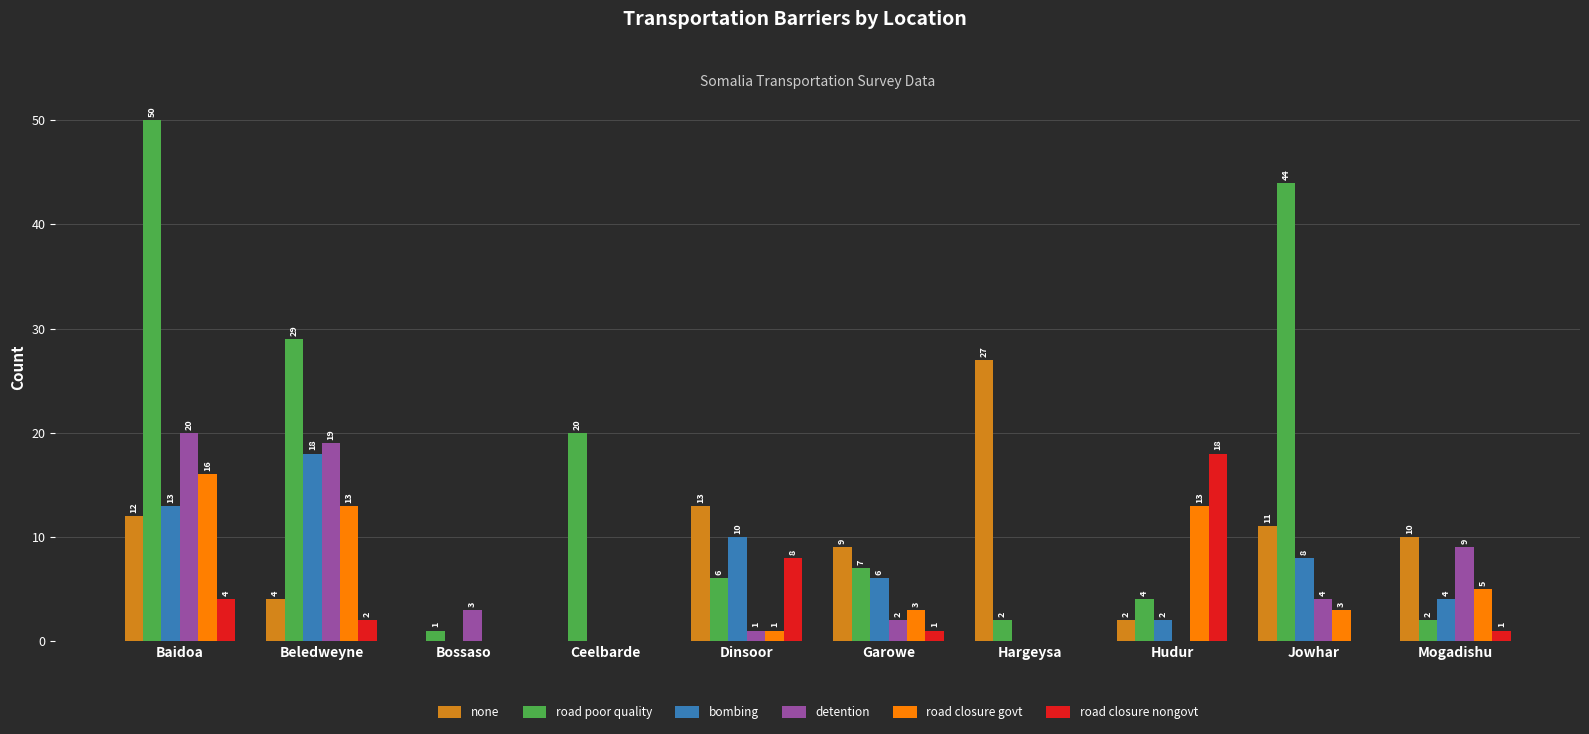

Which series has the largest range (max minus min)?

road poor quality